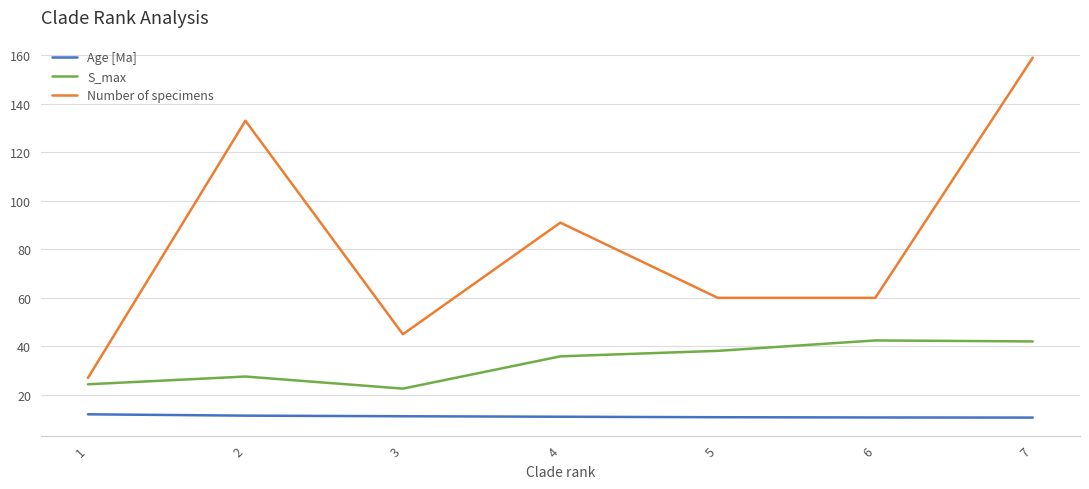

What is the difference between the Number of specimens values at 1 and 6?

33.0